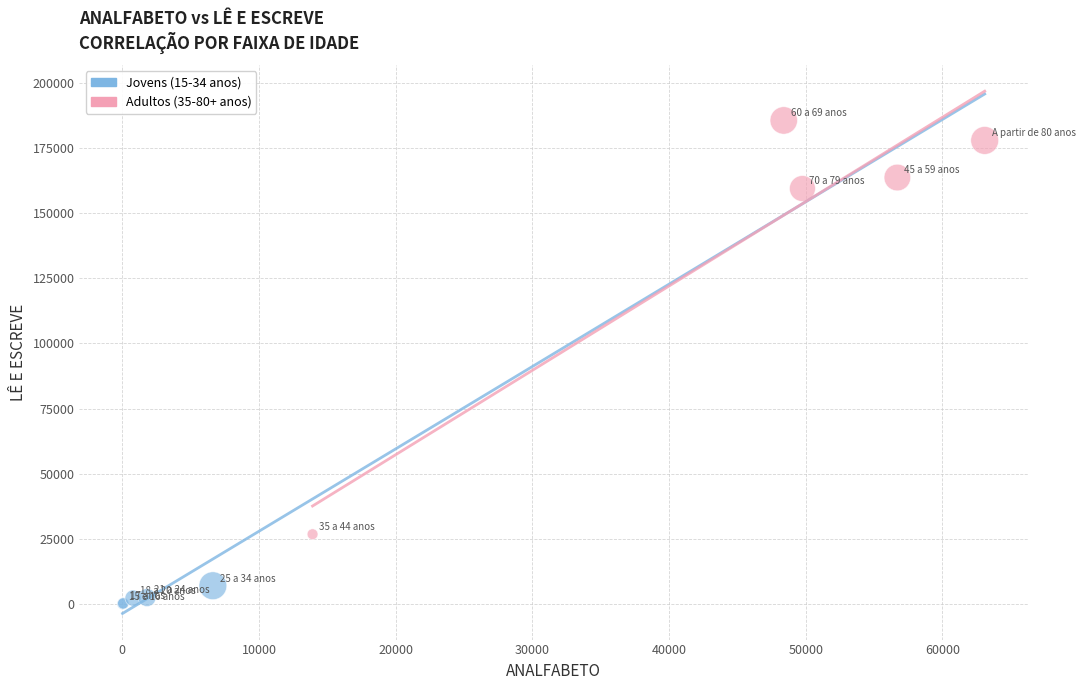

Which series has the widest spread of Y values?

Adultos (35-80+ anos)